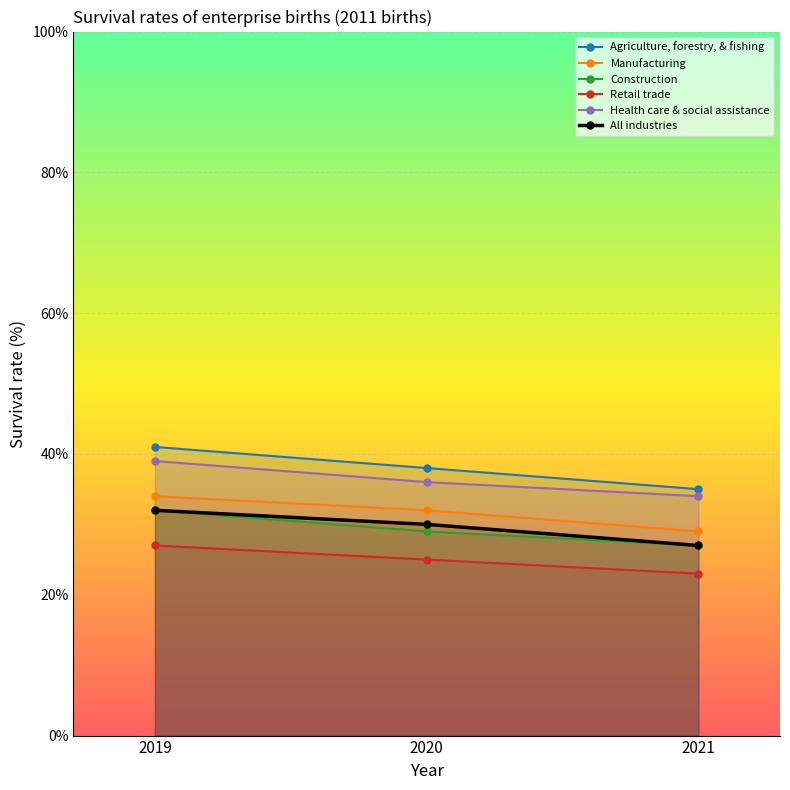

Which series changed the most between 2019 and 2020?

Agriculture, forestry, & fishing